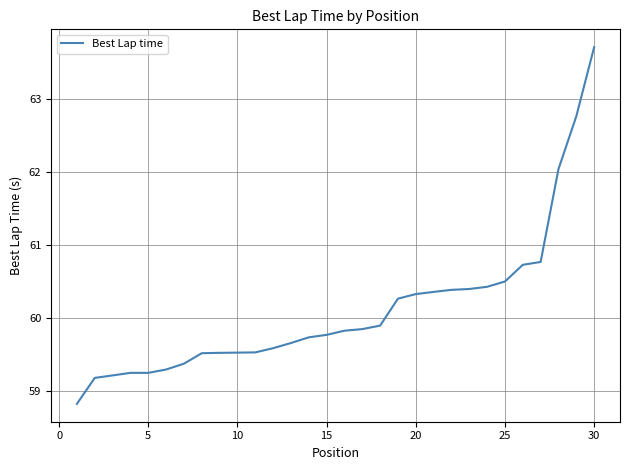

What is the minimum value shown in the chart?

58.8